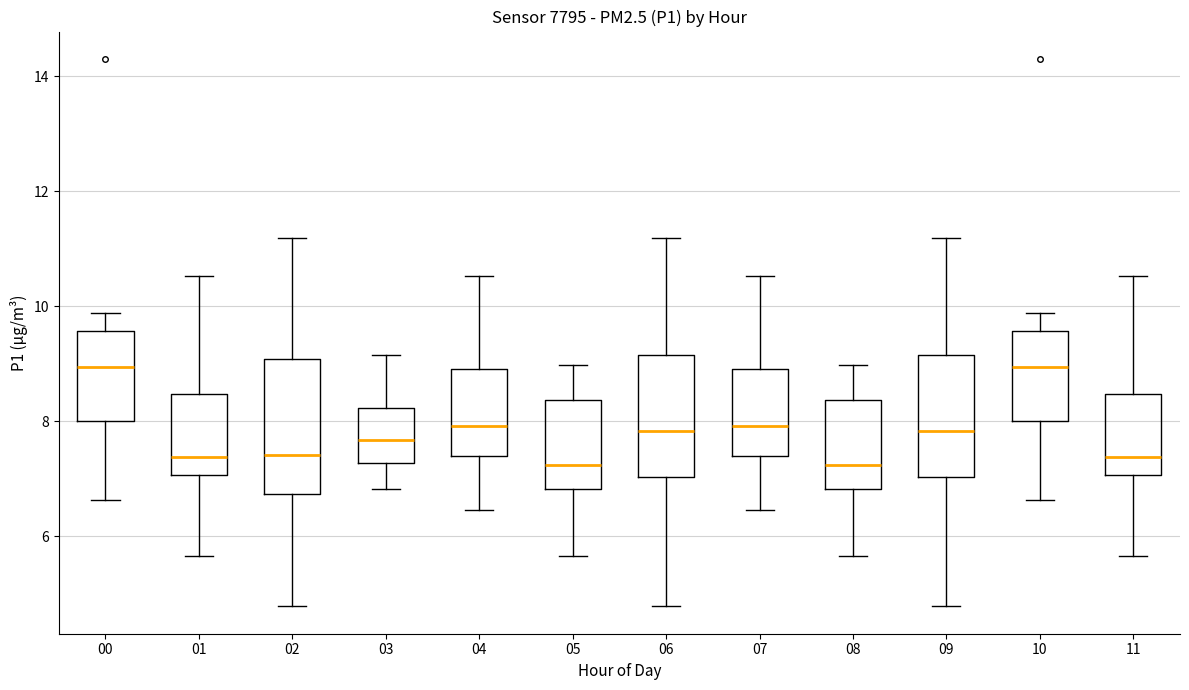

Where is the upper edge of the box at x = 08 on the y-axis? The values are not printed on the chart, so give them approximately, as read against the axis.

8.4